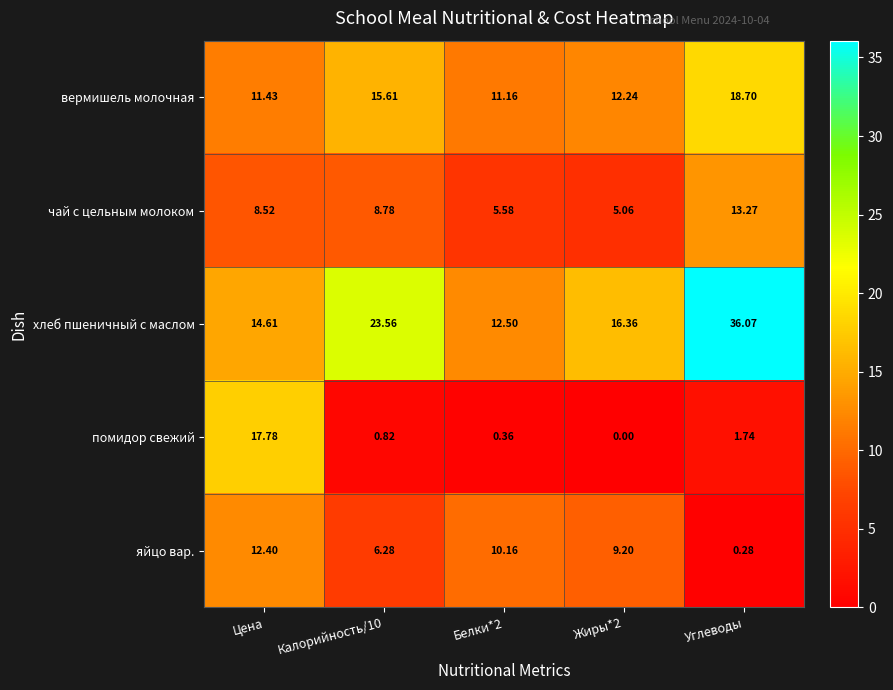

Rank the series by their maximum value, from lowest to highest.

яйцо вар., чай с цельным молоком, помидор свежий, вермишель молочная, хлеб пшеничный с маслом